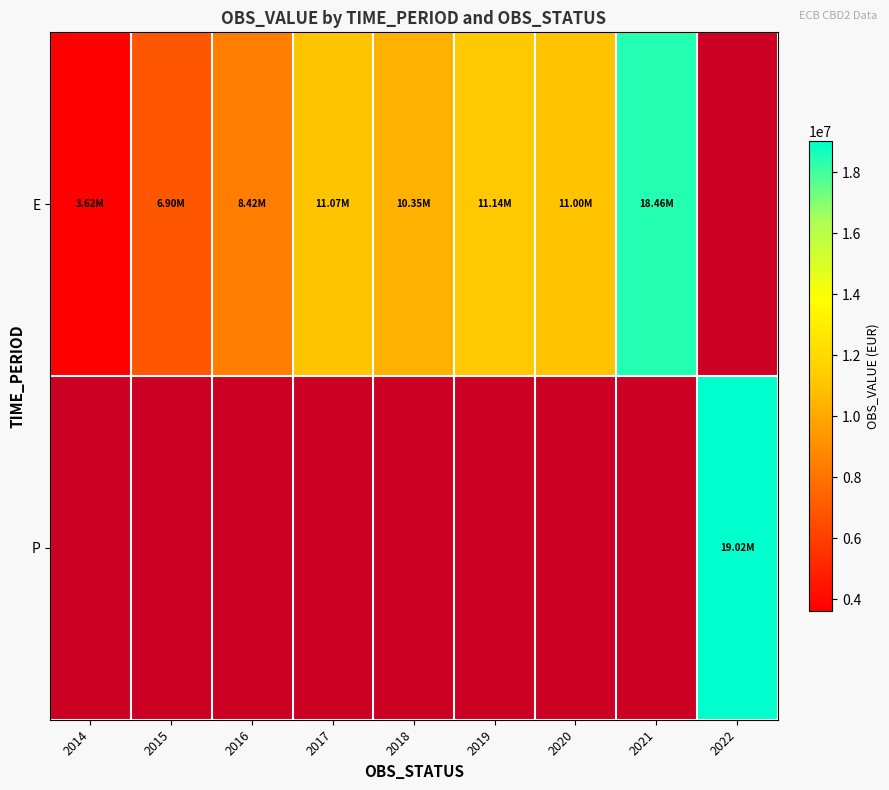

Which has a higher value, 2022 or 2018?

2018